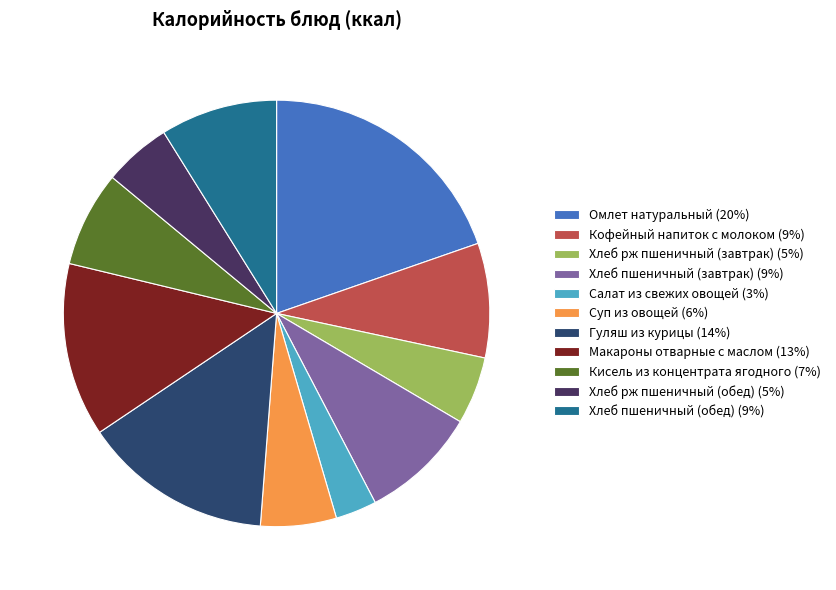

How many slices are in this pie chart?

11